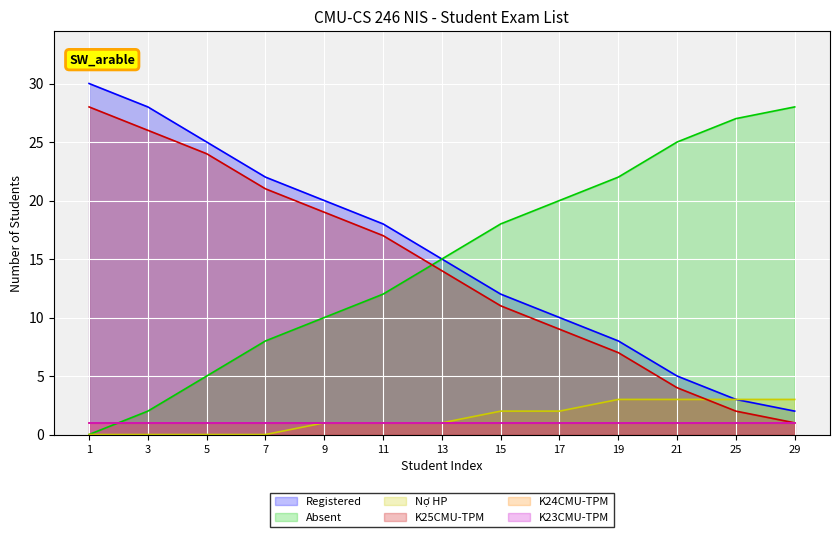

At which label does Absent reach its peak?

29